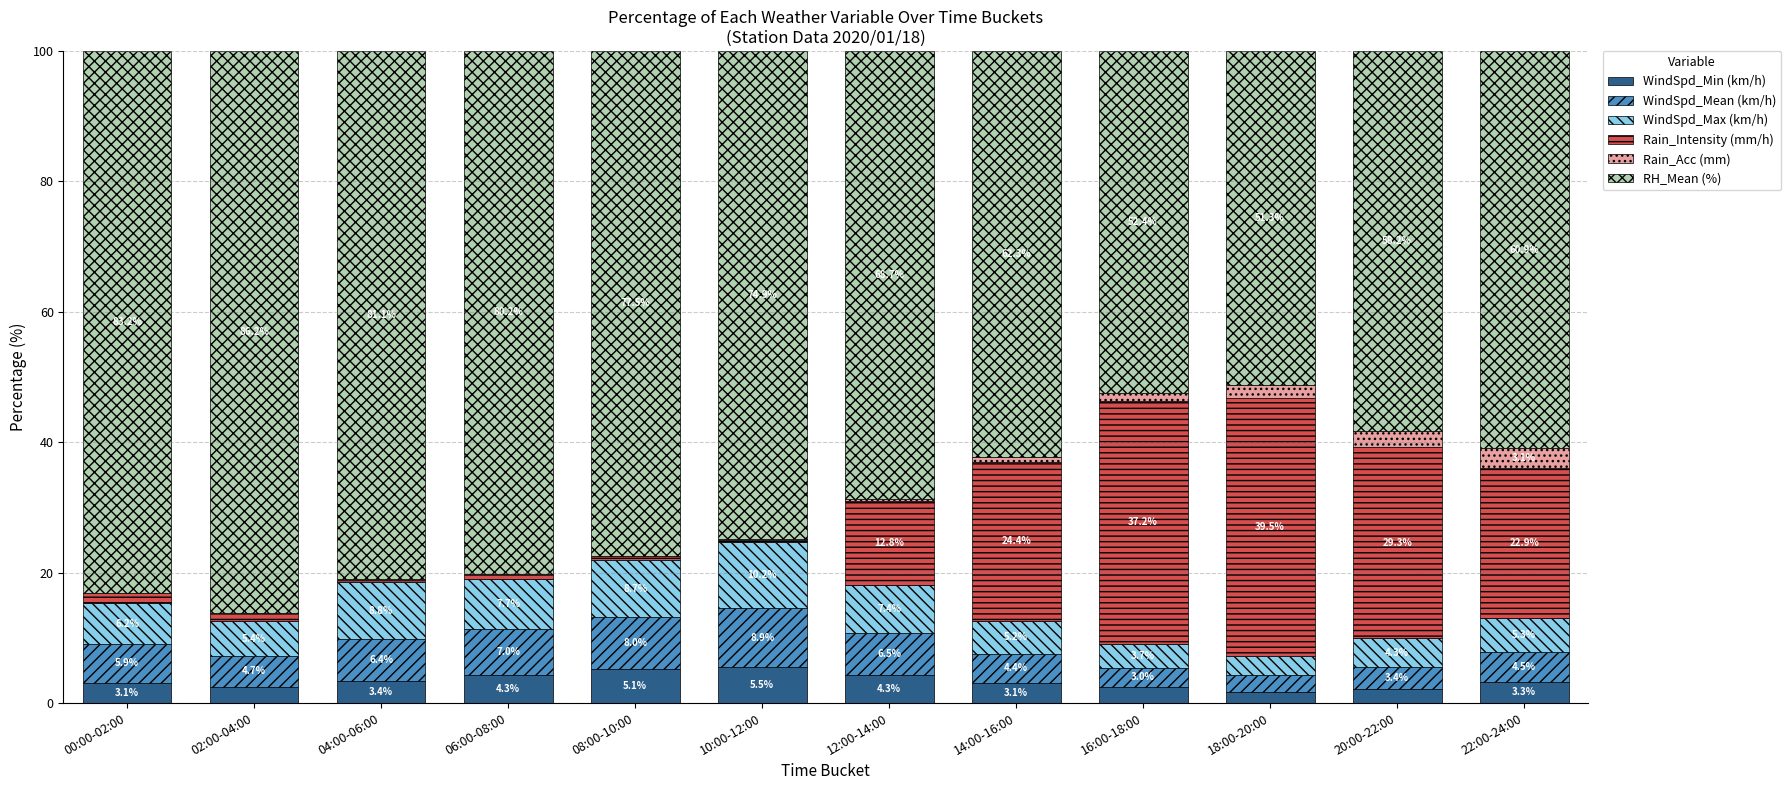

True or false: WindSpd_Min (km/h) has a value of 5.1 at 08:00-10:00.

True